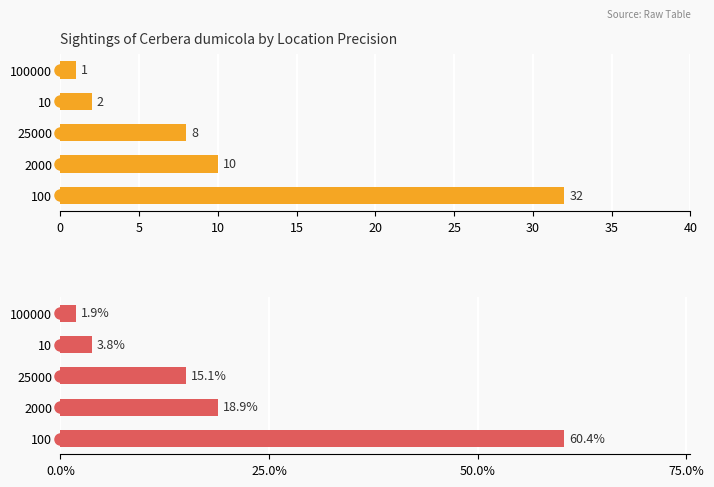

Is it true that Count equals 14.3 at 2000?

False